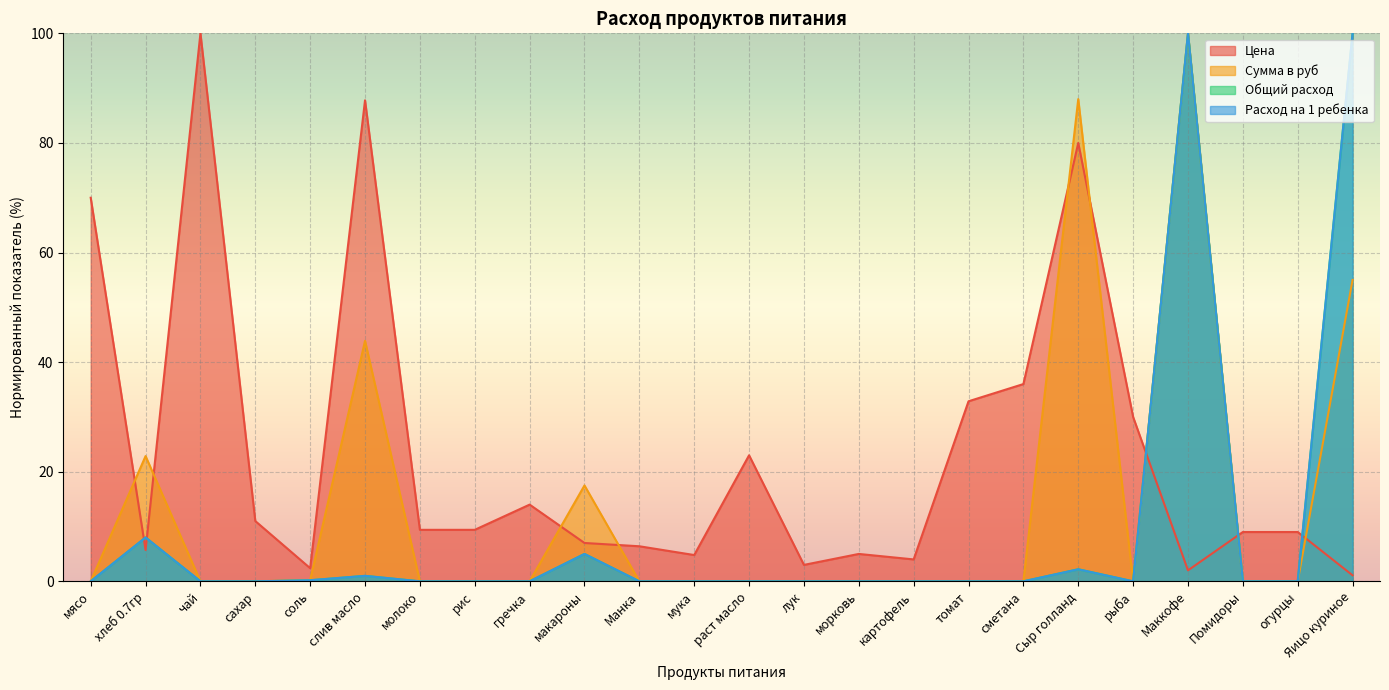

Is it true that Общий расход equals -40.8 at раст масло?

False